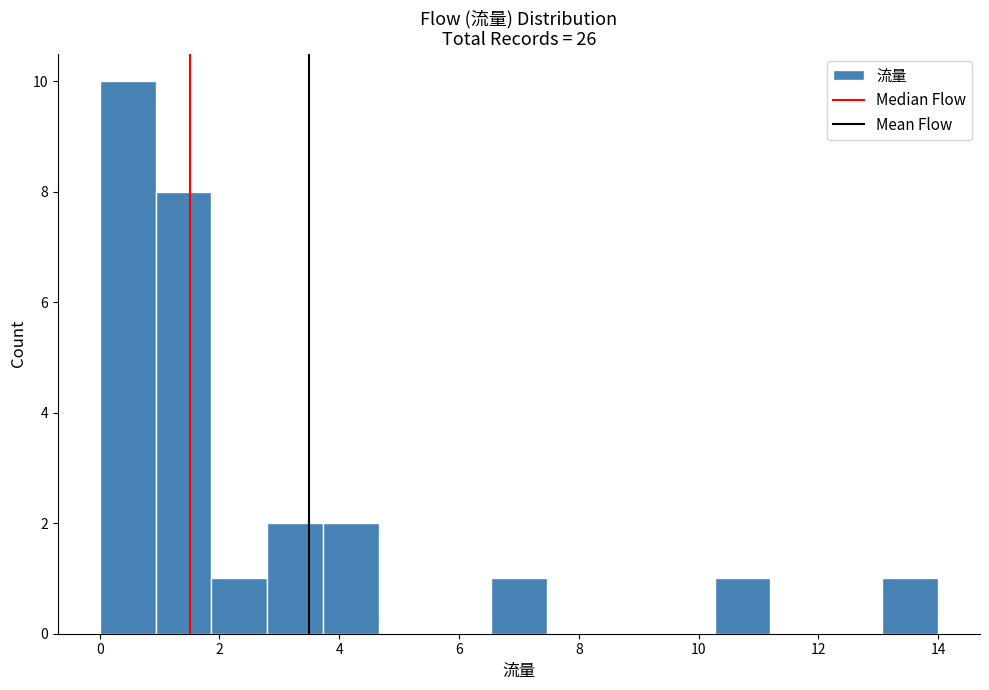

How tall is the bar that spans 0.0 to 1.0 on the x-axis? Neither the bar edges nor the heights are printed on the chart, so give them approximately, as read against the axes.

10